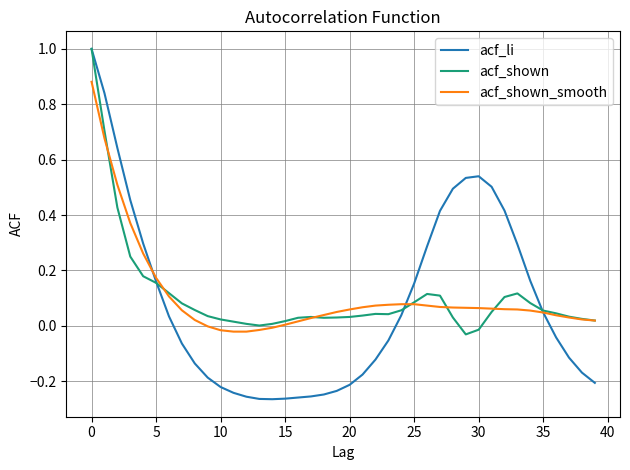

Which series has the largest range (max minus min)?

acf_li